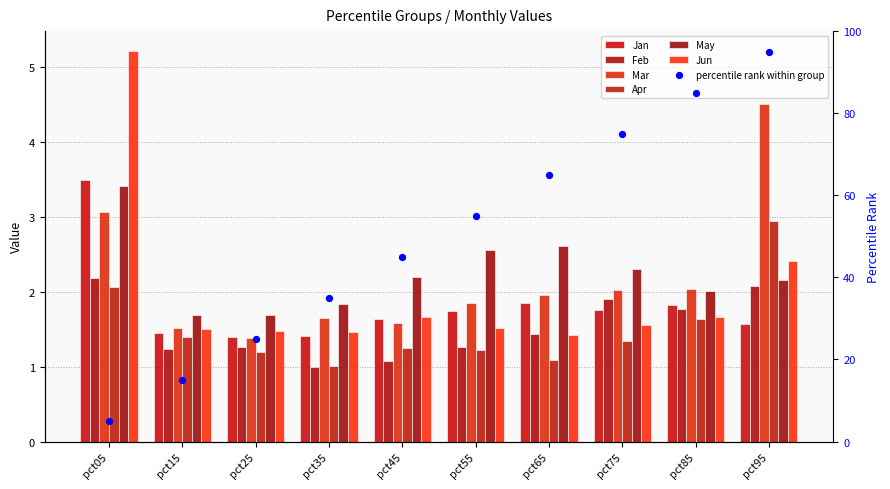

At which category is the sum across all series the highest?

pct05